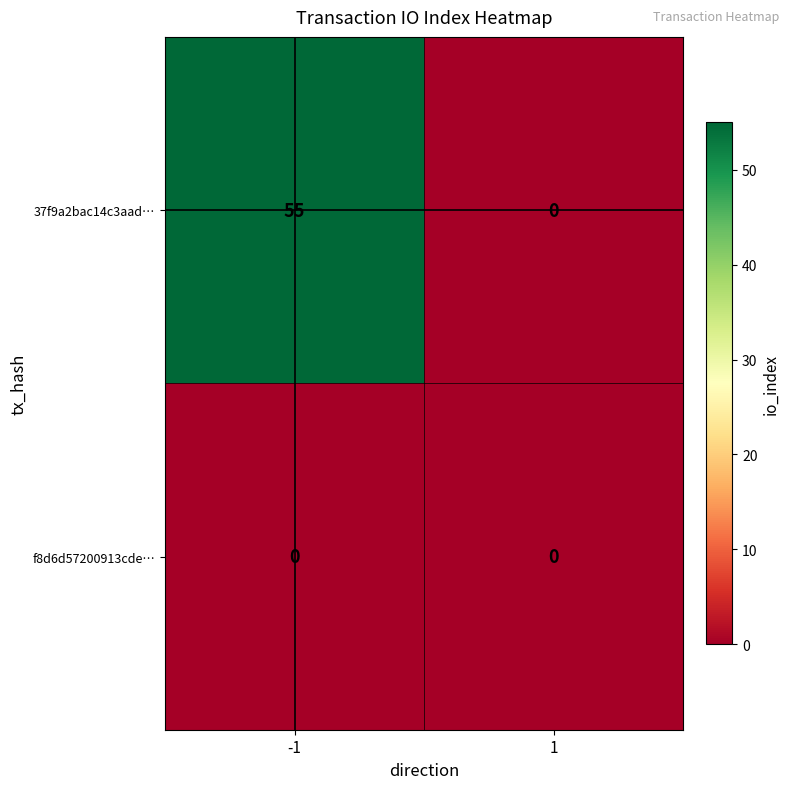

Rank the series at -1 from highest to lowest value.

37f9a2bac14c3aad…, f8d6d57200913cde…